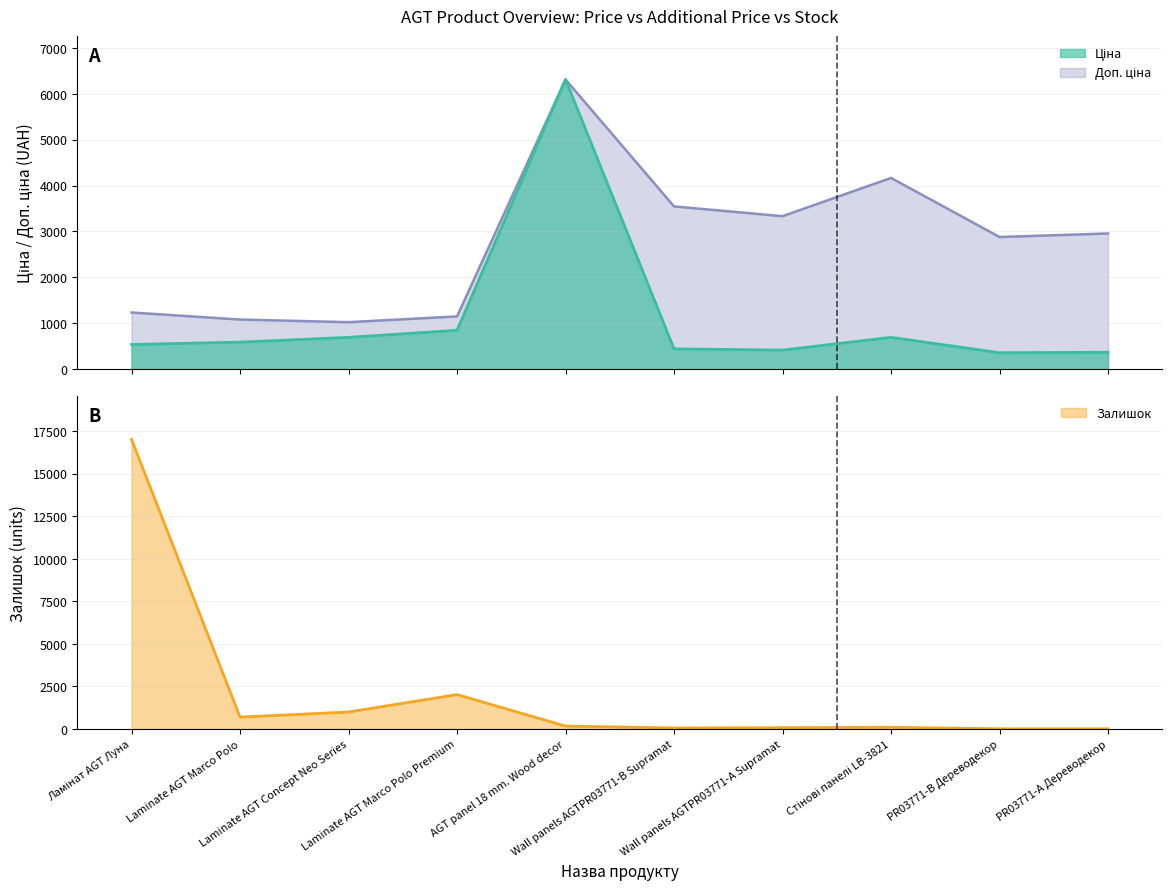

How many times do Залишок and Доп. ціна cross each other?

3